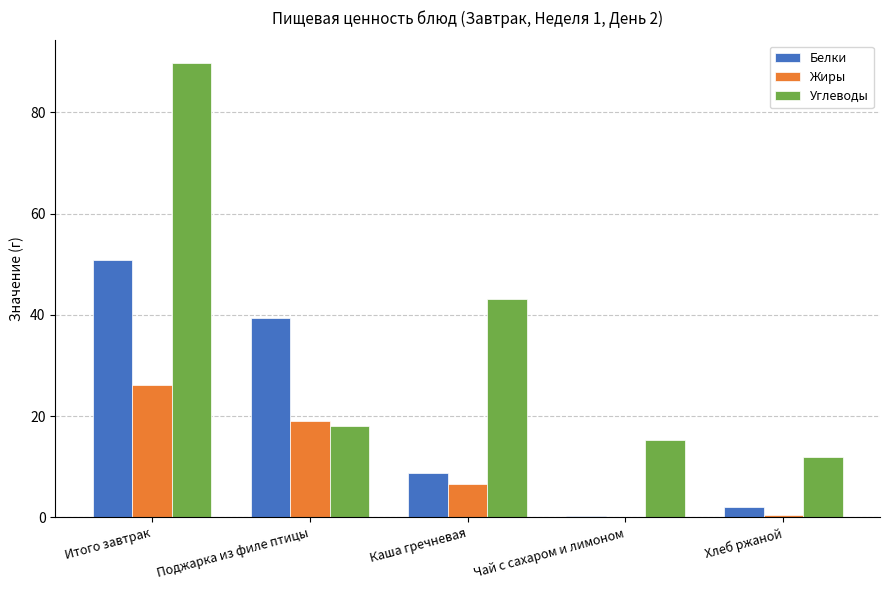

Where is Белки nearest to the value 25?

Поджарка из филе птицы